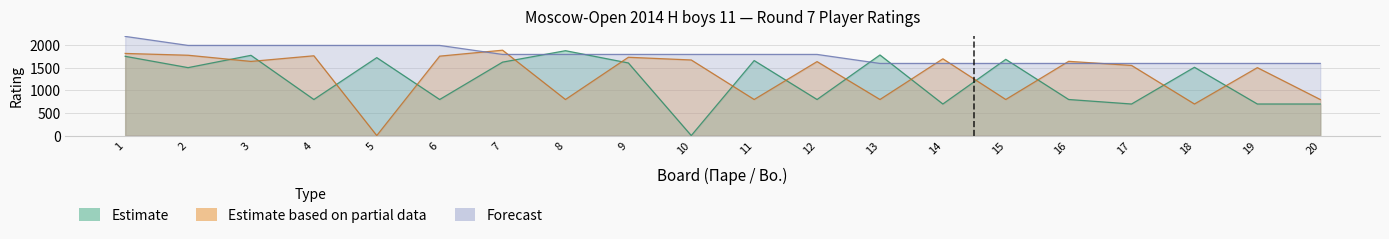

At which category does Estimate based on partial data reach its first local valley?

3